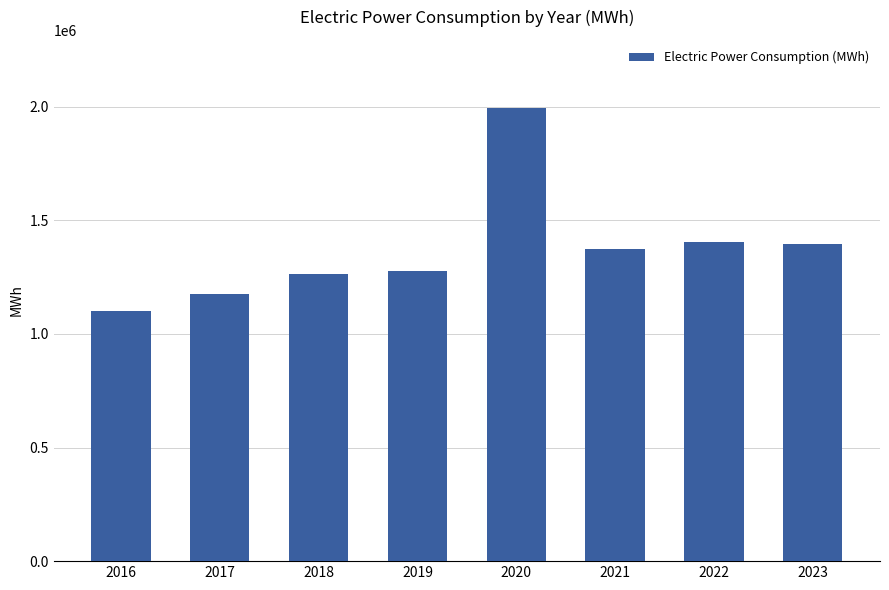

What is the sum of the values at 2020 and 2018?

3258514